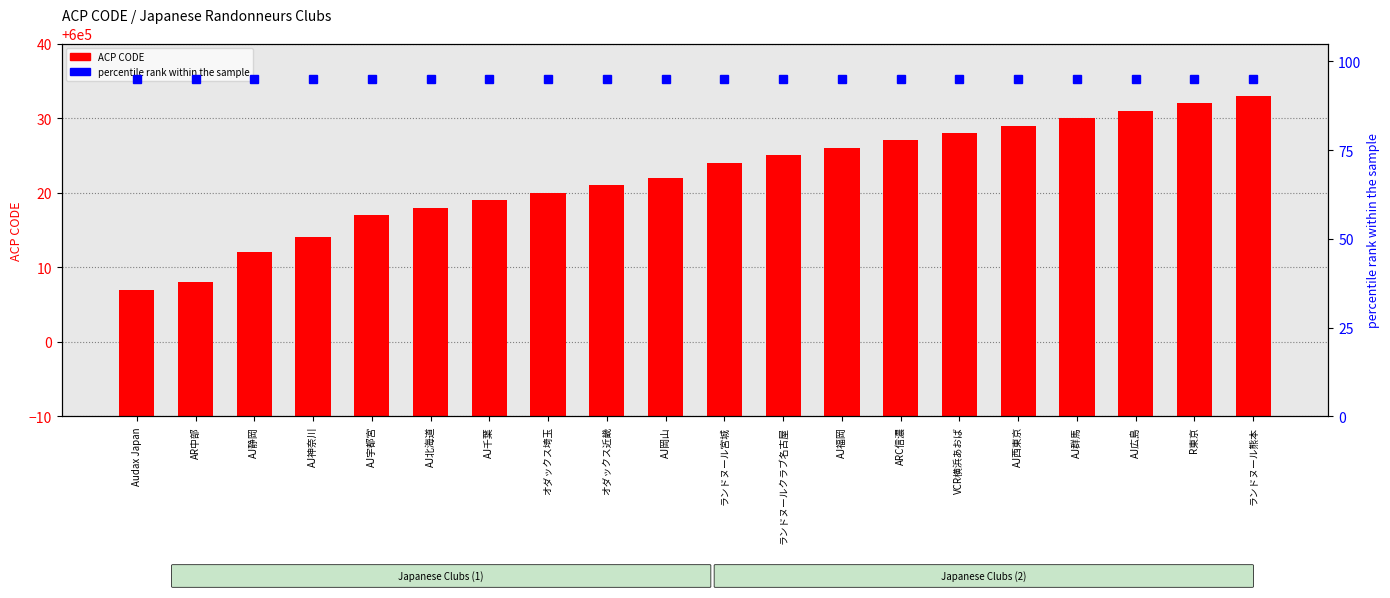

Between ランドヌール宮城 and AJ北海道, which is larger?

ランドヌール宮城